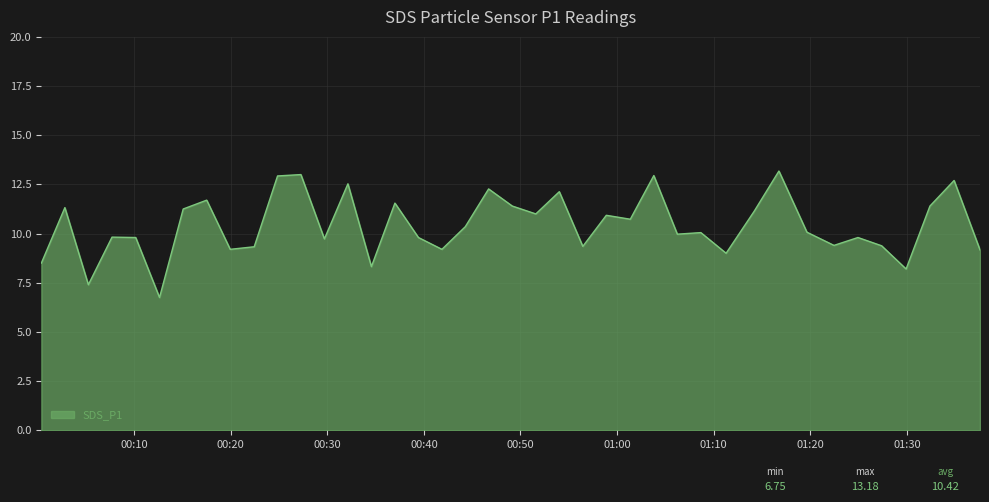

What is the difference between the maximum and minimum values?

6.4